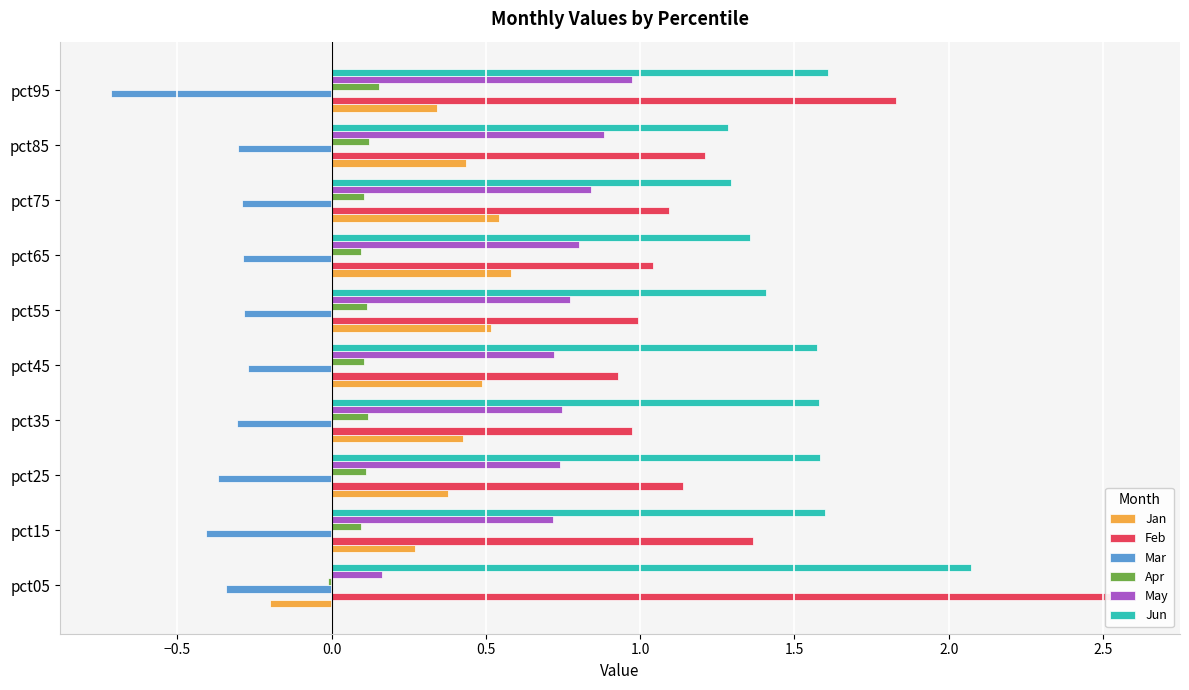

What is the highest value of the Jan series?

0.6